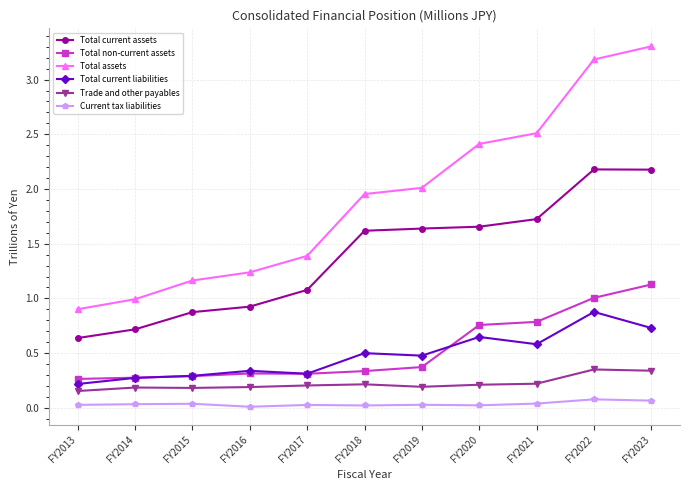

What is the difference between the maximum and minimum values in the Total non-current assets series?

0.9